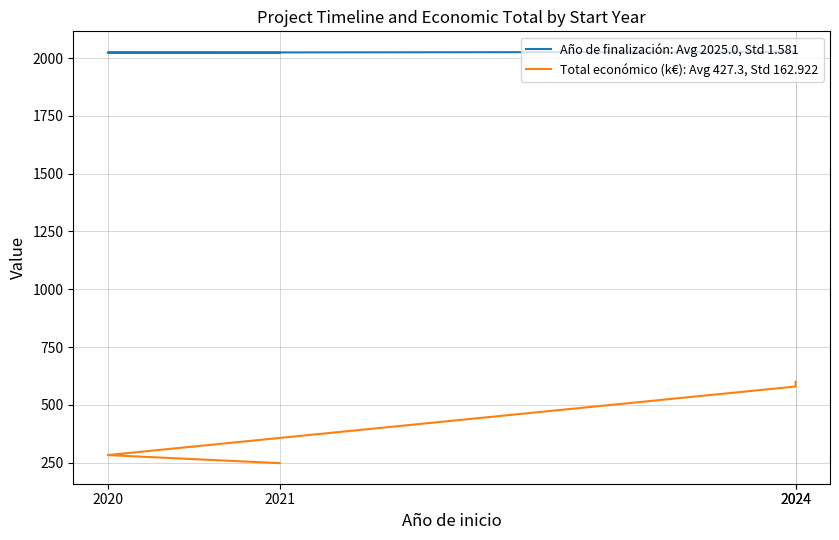

Rank the series by their average value, from lowest to highest.

Total económico (k€): Avg 427.3, Std 162.922, Año de finalización: Avg 2025.0, Std 1.581